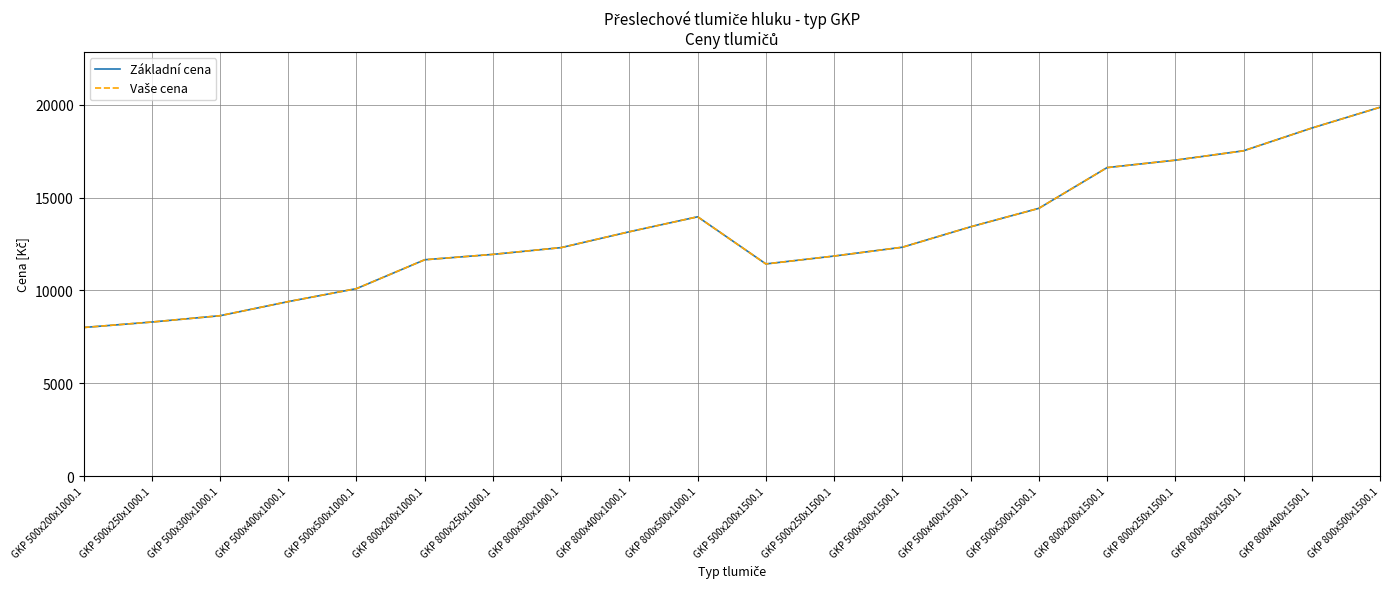

Is this an area chart (filled region under the line)?

No